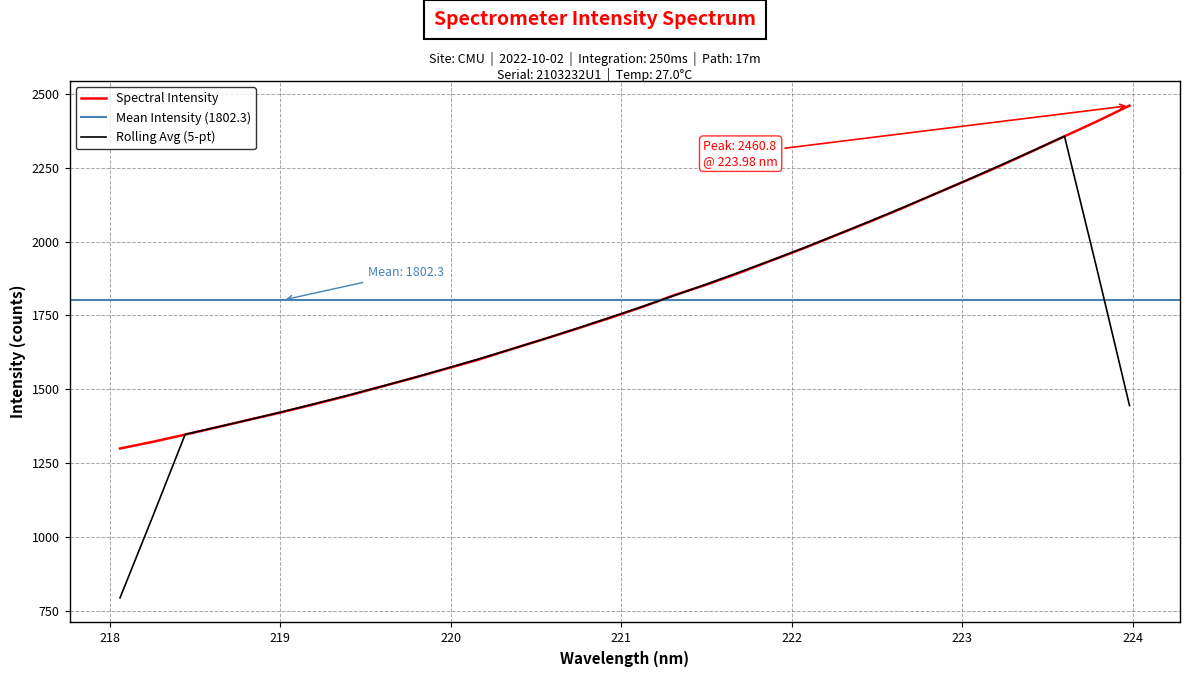

What is the difference between the maximum and minimum values?

1161.3